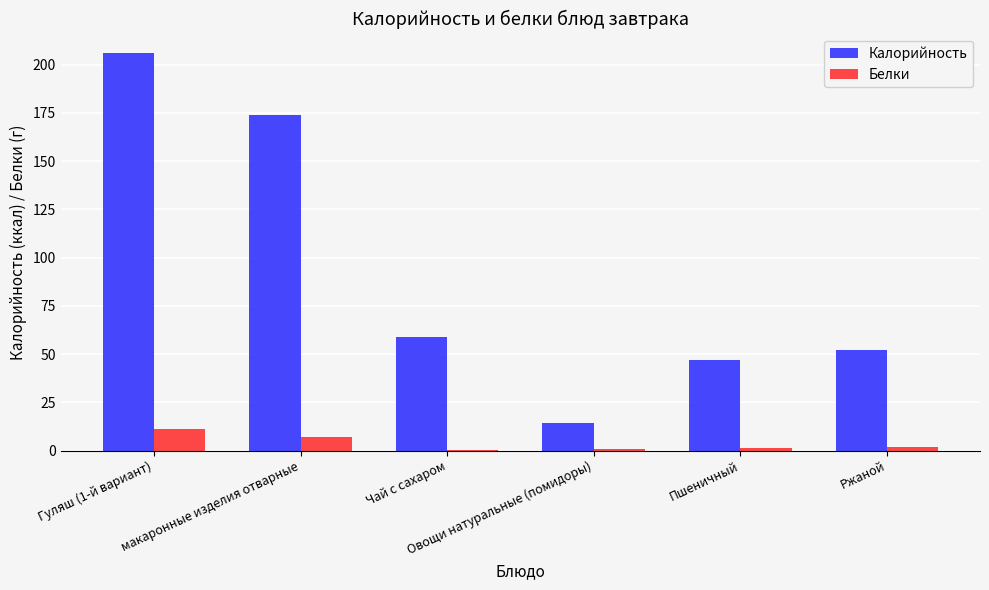

What is the greatest value displayed?

205.8